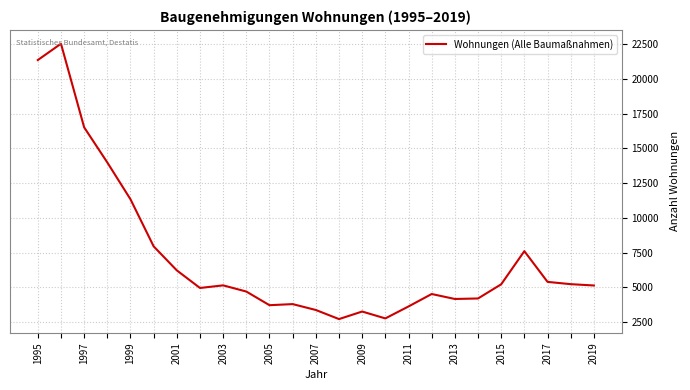

What is the difference between the maximum and minimum values?

19805